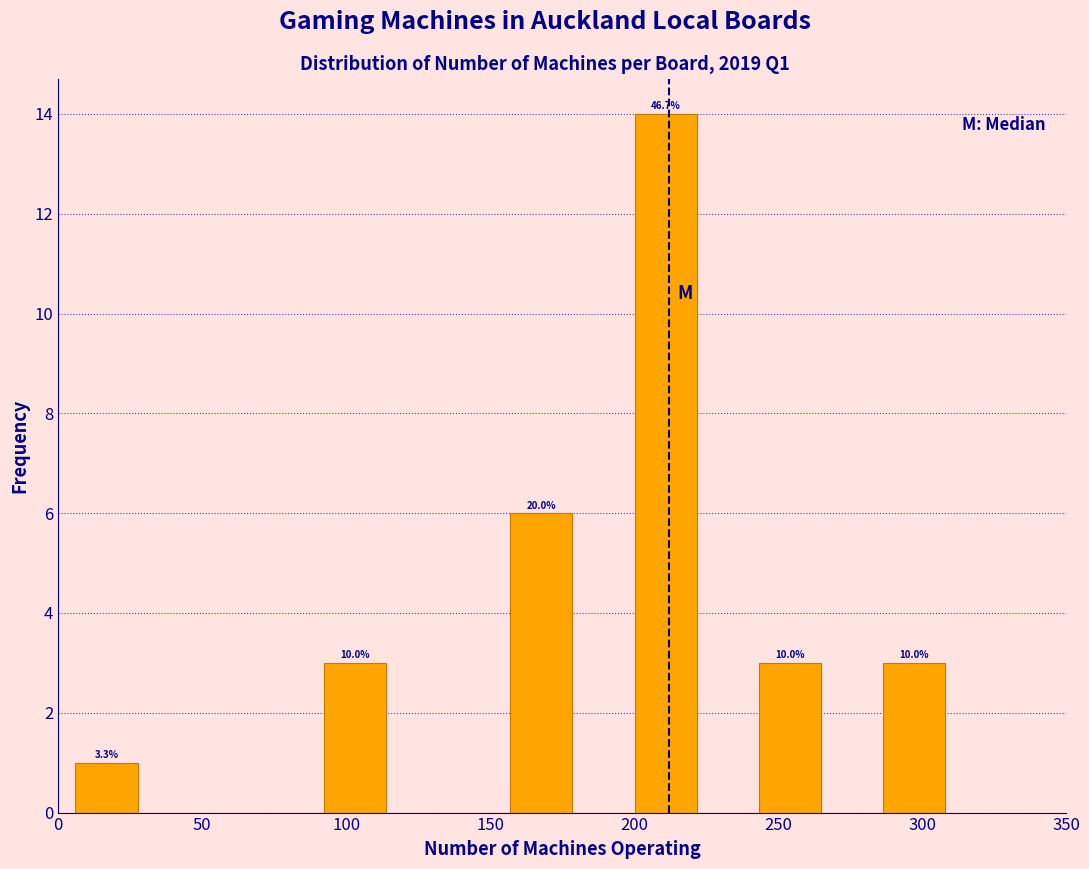

Over which range of the x-axis is the bar tallest?

200 to 220